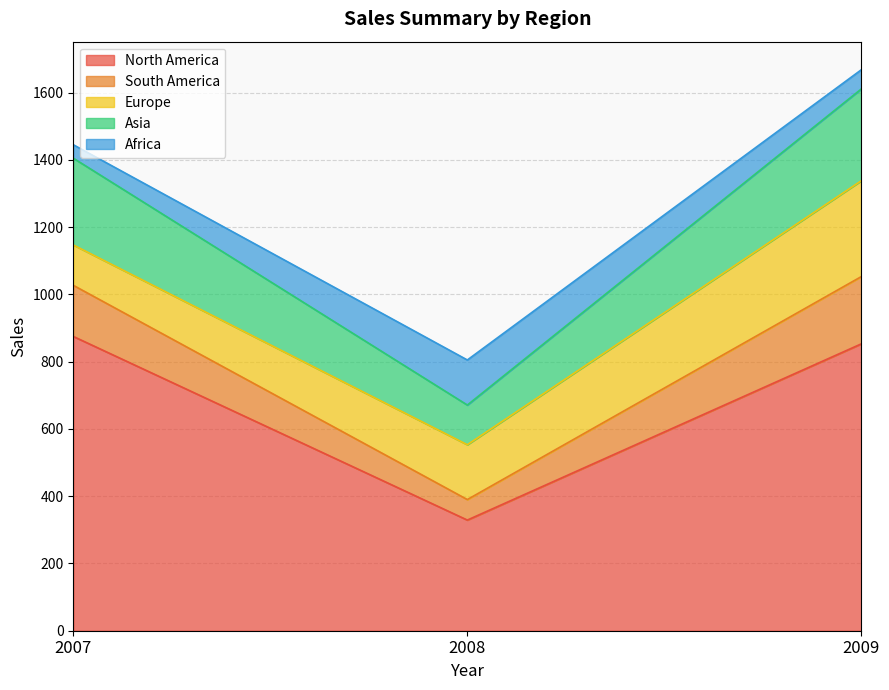

Read the North America value at 2008.

329